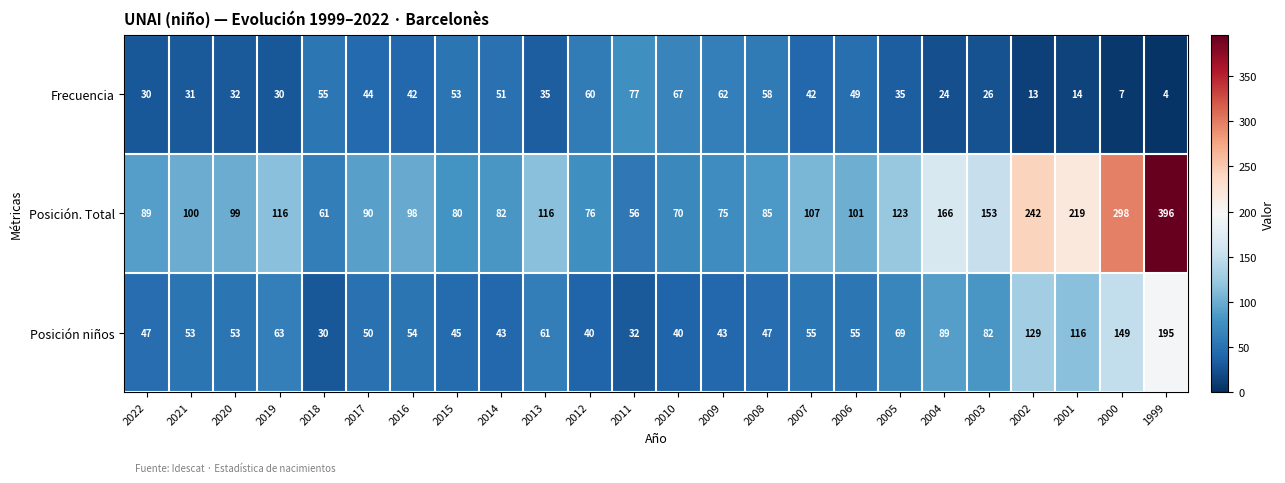

At which label is Posición niños closest to 112?

2001